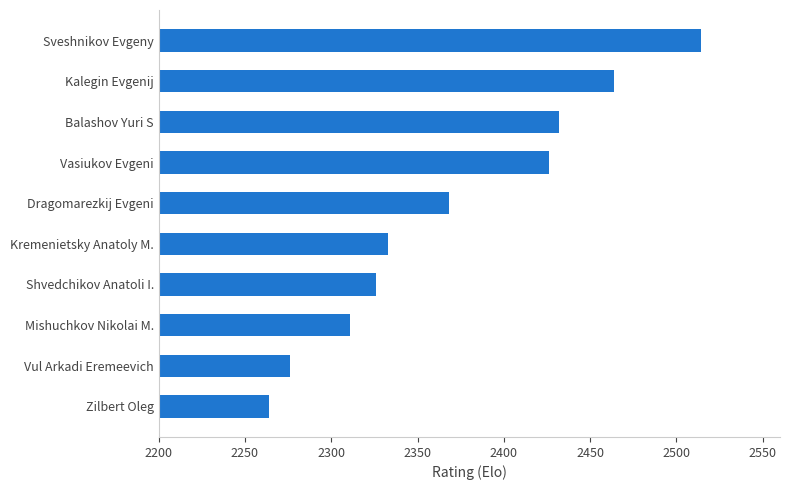

What value does the data have at Dragomarezkij Evgeni, to the nearest 10?

2370